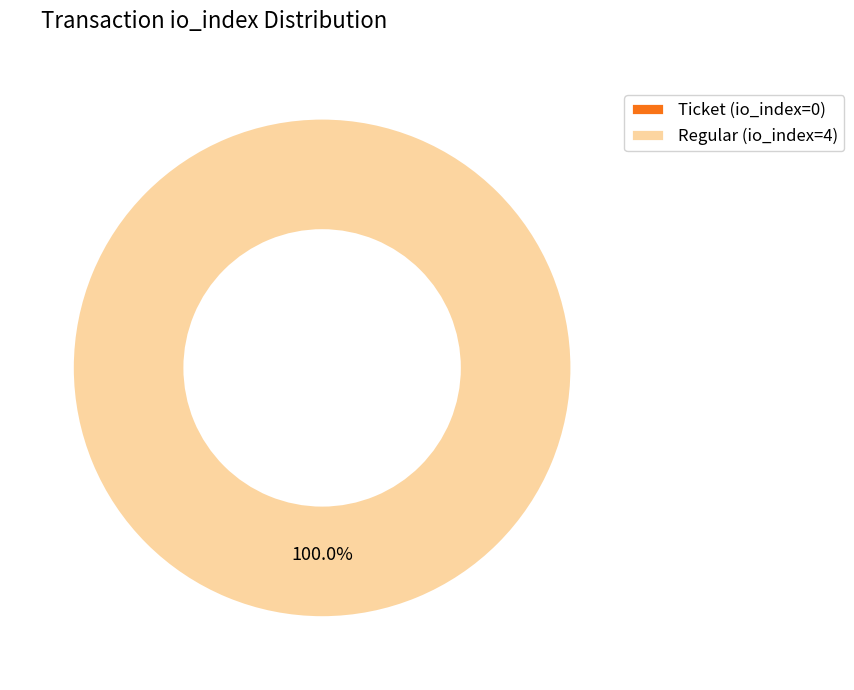

Which has a higher value, Regular (io_index=4) or Ticket (io_index=0)?

Regular (io_index=4)